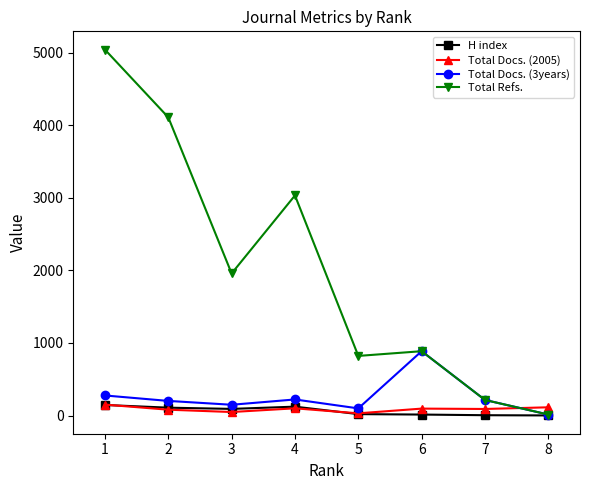

In Total Refs., how many points are higher than both neighbors (excluding endpoints)?

2